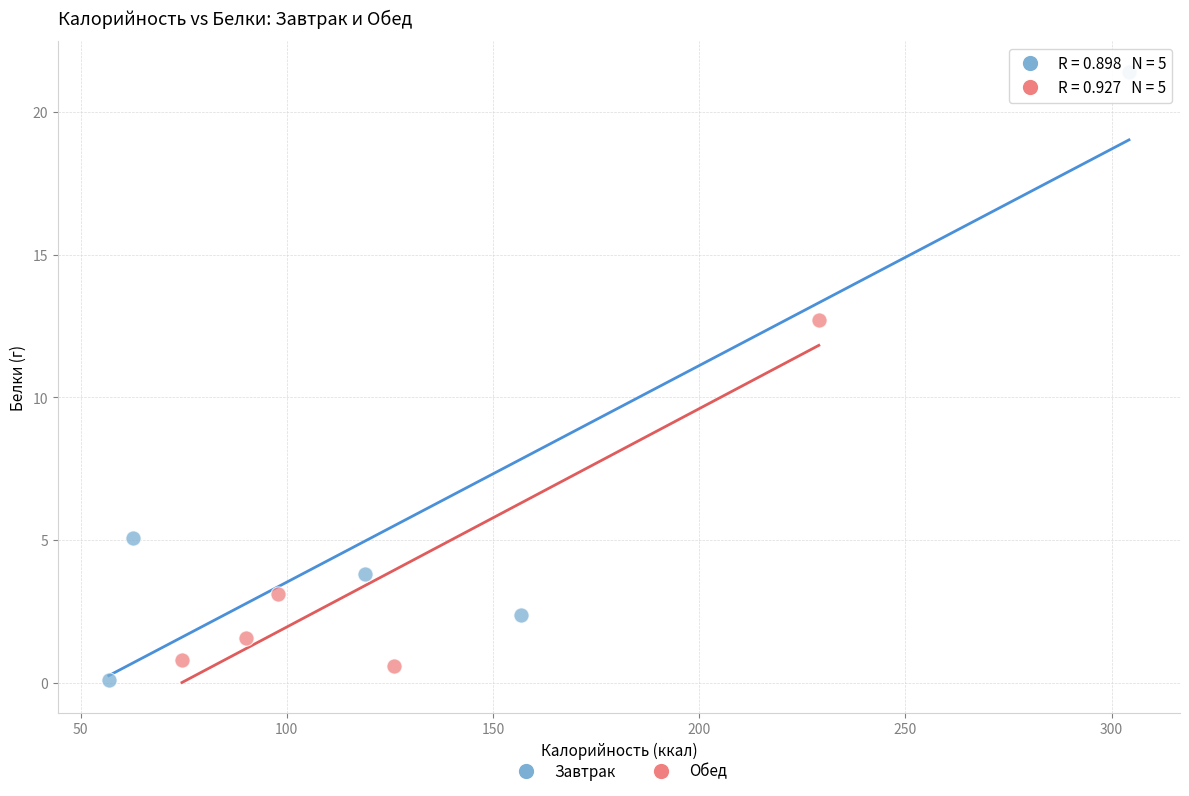

What are all the series names shown in the legend?

Завтрак, Обед